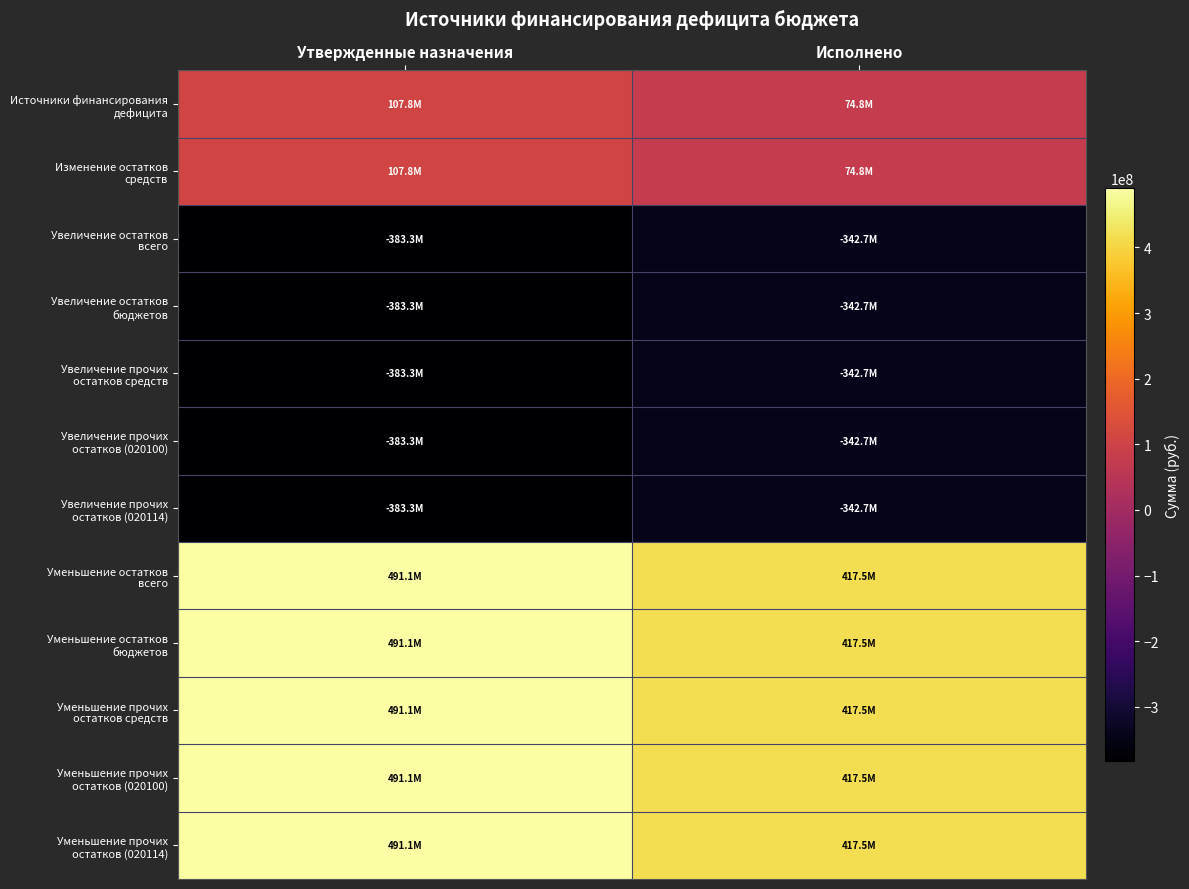

How many data points does each series have?

2